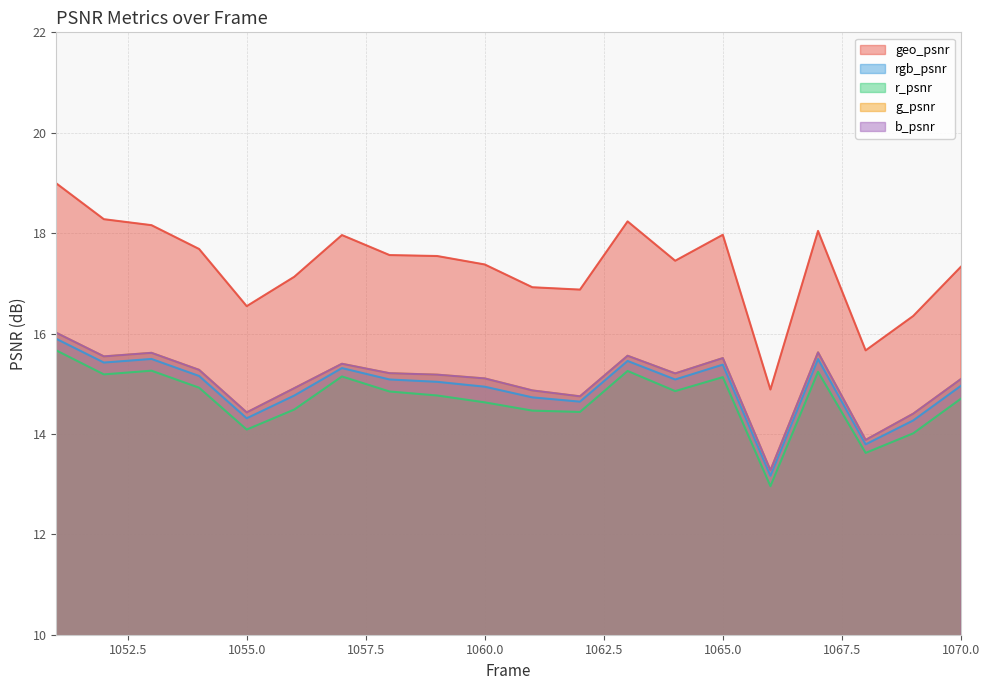

Which label corresponds to the smallest value in the chart?

1066